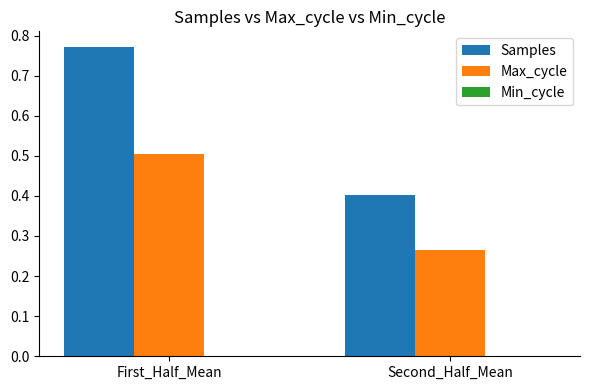

Which series has the widest spread of values?

Samples